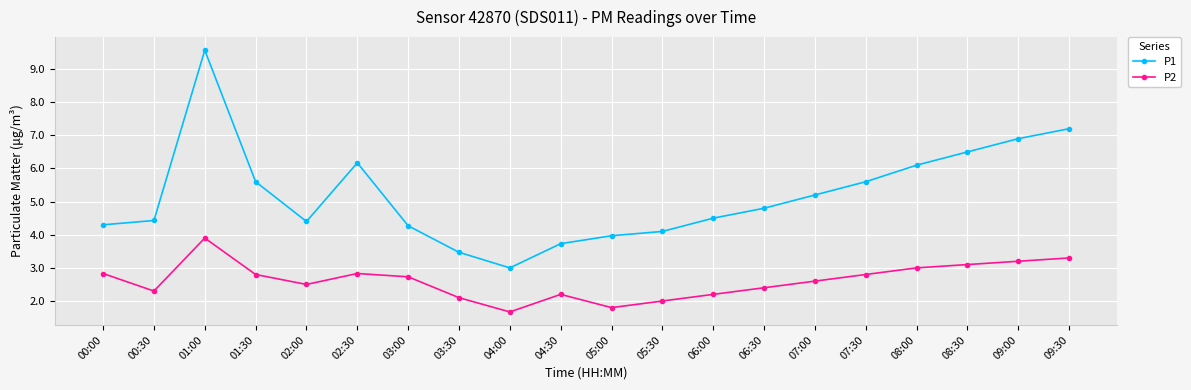

What is the minimum value for P2?

1.7